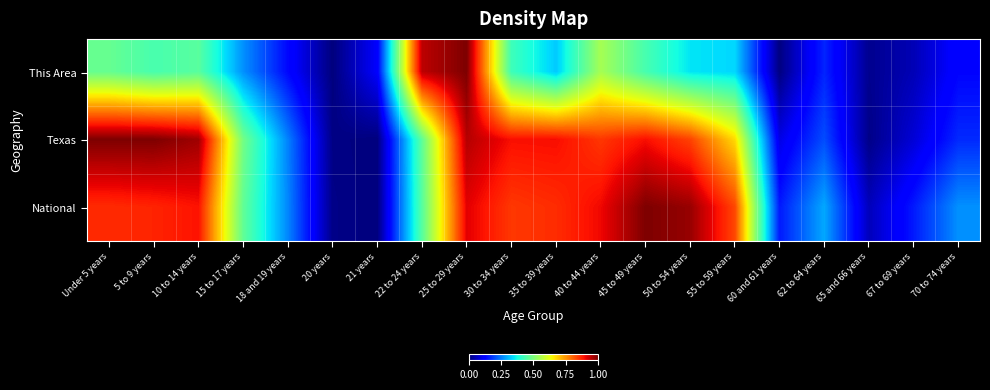

Reading left to right, transcribe all the data shown in this chart.

This Area: Under 5 years=0.5	5 to 9 years=0.4	10 to 14 years=0.5	15 to 17 years=0.3	18 and 19 years=0.1	20 years=0.0	21 years=0.1	22 to 24 years=0.9	25 to 29 years=1.0	30 to 34 years=0.4	35 to 39 years=0.3	40 to 44 years=0.6	45 to 49 years=0.4	50 to 54 years=0.4	55 to 59 years=0.3	60 and 61 years=0.0	62 to 64 years=0.2	65 and 66 years=0.0	67 to 69 years=0.0	70 to 74 years=0.1
Texas: Under 5 years=1.0	5 to 9 years=1.0	10 to 14 years=1.0	15 to 17 years=0.5	18 and 19 years=0.3	20 years=0.0	21 years=0.0	22 to 24 years=0.5	25 to 29 years=1.0	30 to 34 years=0.9	35 to 39 years=0.9	40 to 44 years=0.9	45 to 49 years=0.9	50 to 54 years=0.8	55 to 59 years=0.7	60 and 61 years=0.1	62 to 64 years=0.2	65 and 66 years=0.0	67 to 69 years=0.1	70 to 74 years=0.2
National: Under 5 years=0.9	5 to 9 years=0.9	10 to 14 years=0.9	15 to 17 years=0.5	18 and 19 years=0.3	20 years=0.0	21 years=0.0	22 to 24 years=0.5	25 to 29 years=0.9	30 to 34 years=0.9	35 to 39 years=0.9	40 to 44 years=0.9	45 to 49 years=1.0	50 to 54 years=1.0	55 to 59 years=0.8	60 and 61 years=0.2	62 to 64 years=0.3	65 and 66 years=0.1	67 to 69 years=0.2	70 to 74 years=0.3